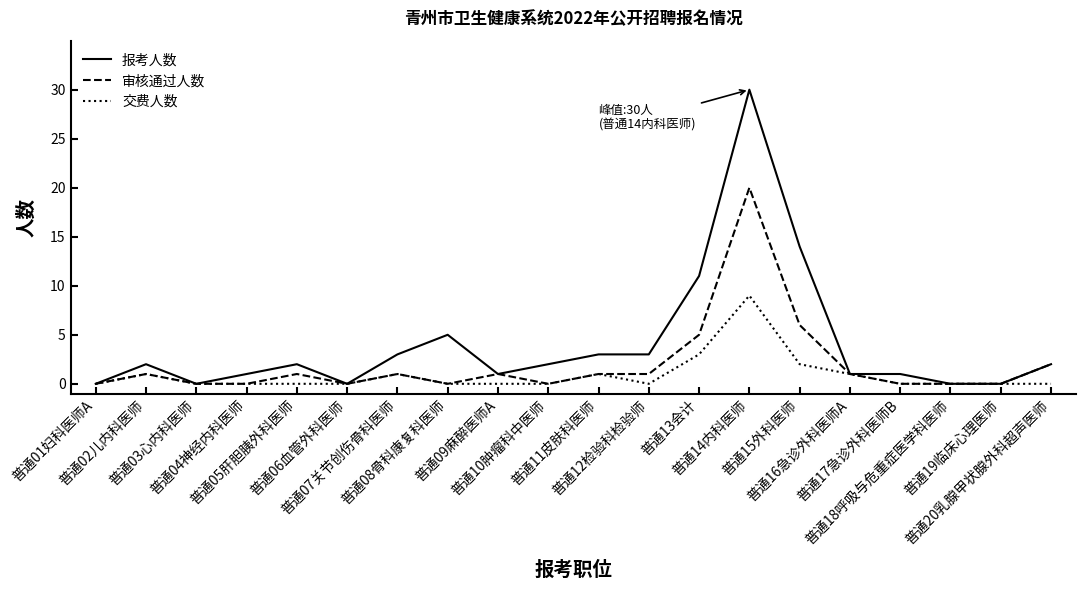

Which series has the largest range (max minus min)?

报考人数